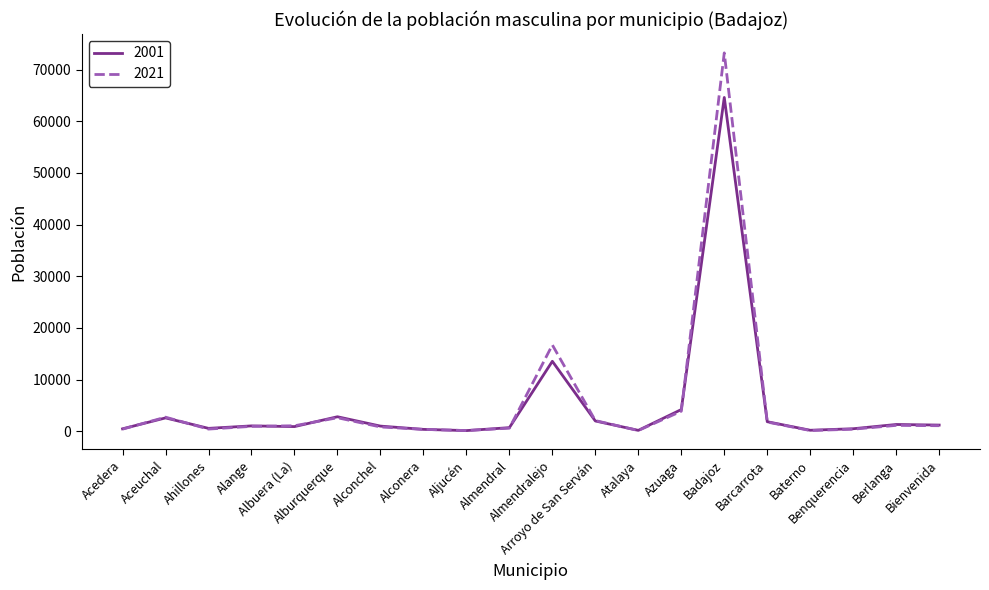

In 2001, how many points are lower than both neighbors (excluding endpoints)?

5